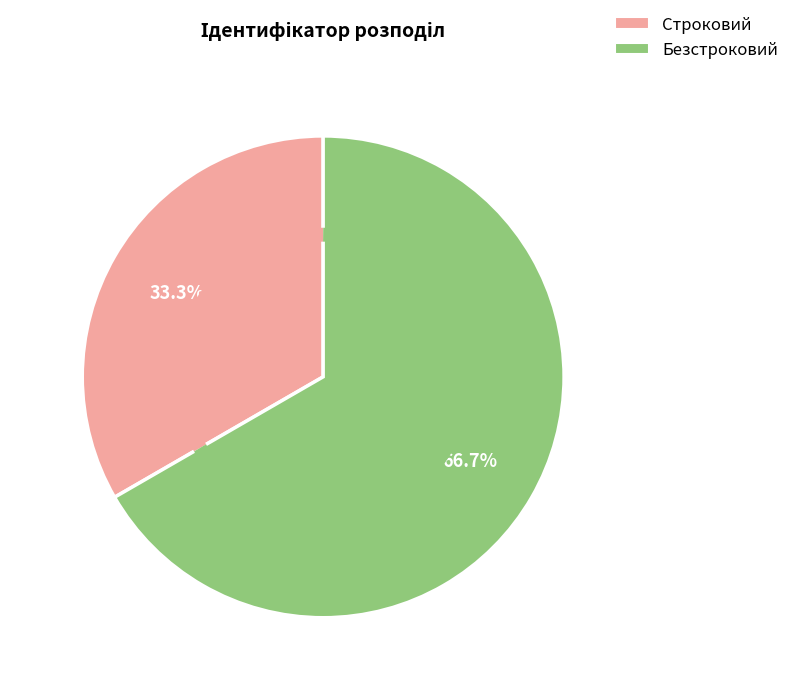

To the nearest percent, what portion does Безстроковий represent?

67%